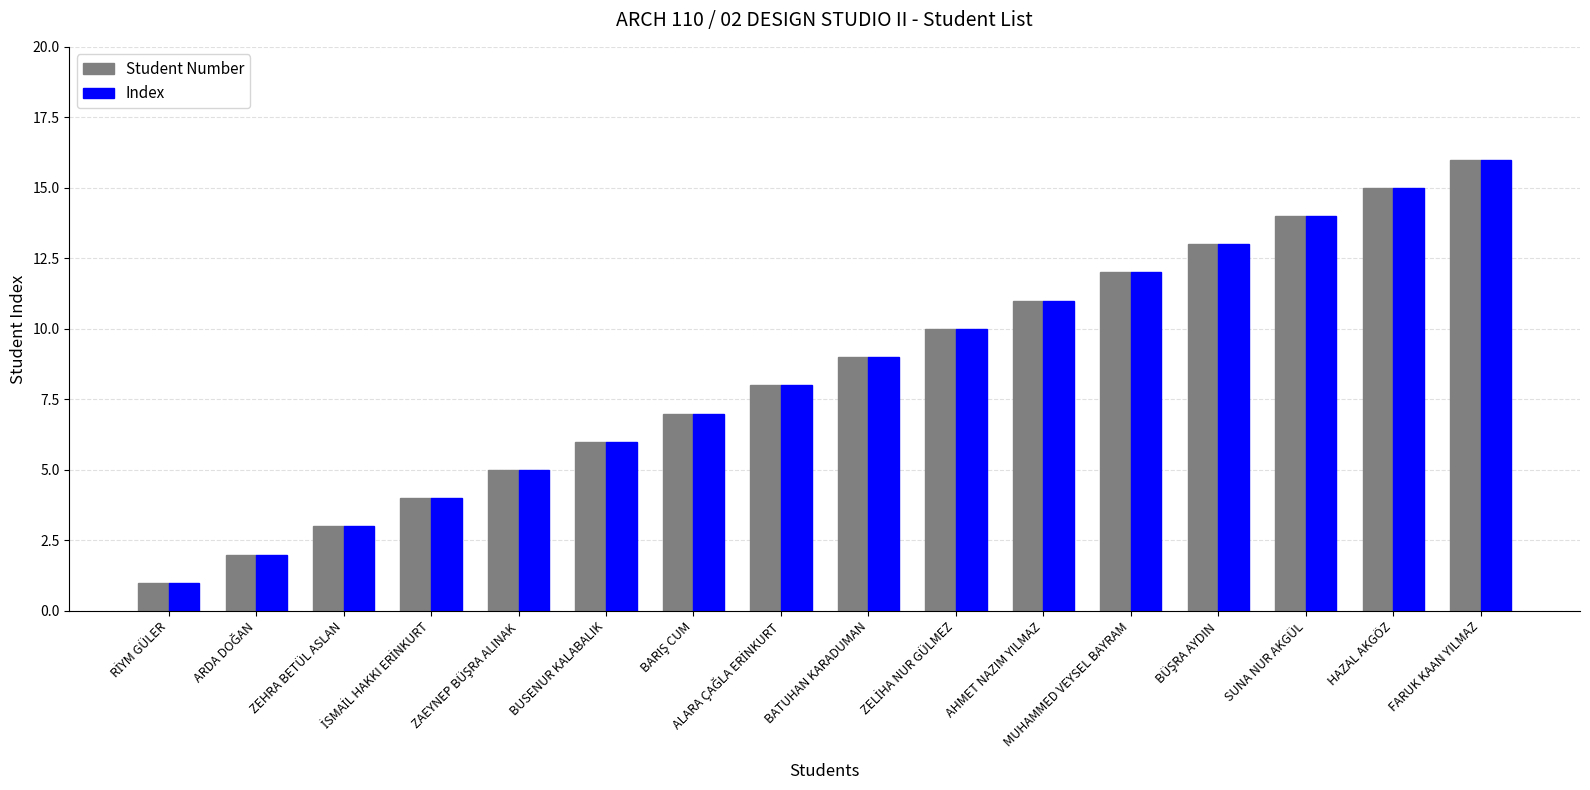

How many data points in Student Number are less than 9?

8